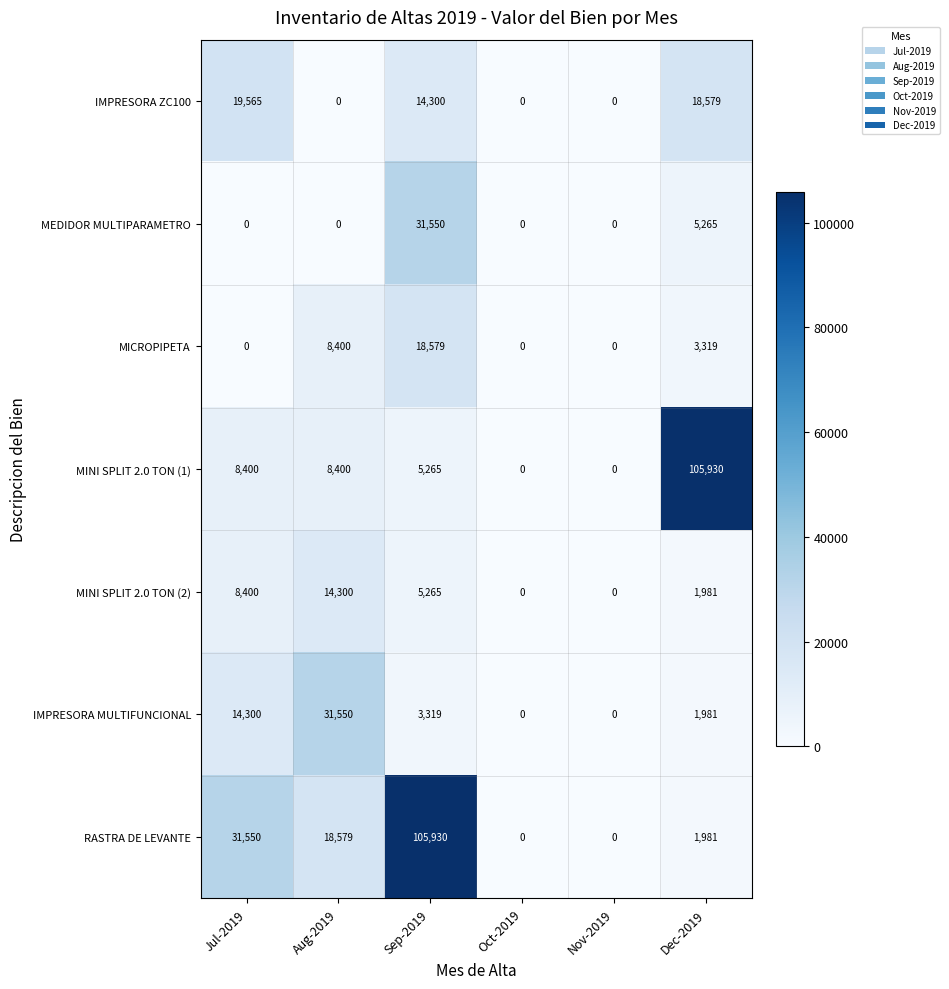

Where does the RASTRA DE LEVANTE series first go above 18579?

Jul-2019